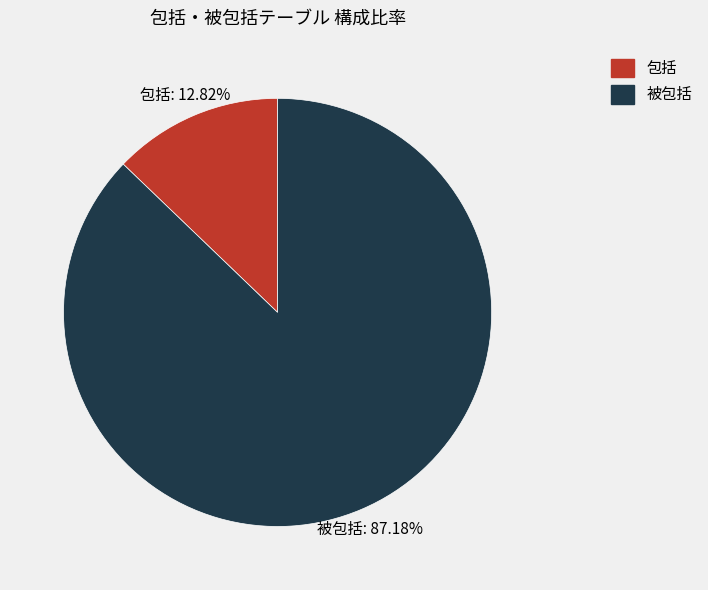

Which slice is the smallest?

包括